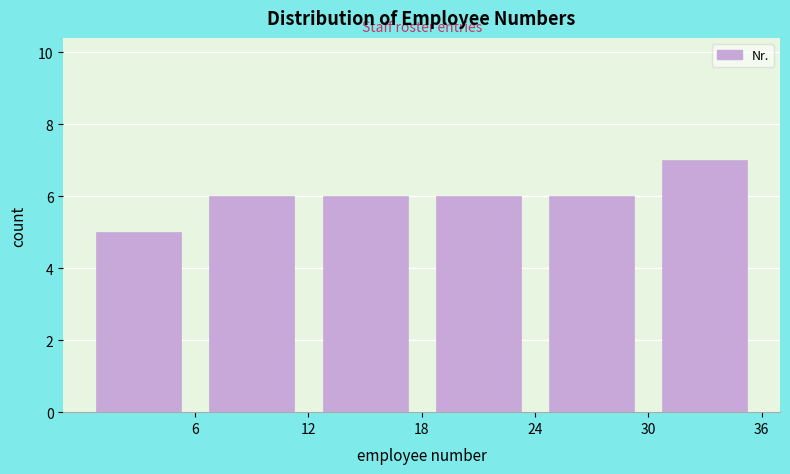

Reading left to right, list every bar in this chart as the range it spans on the x-axis followed by its height. The values are not printed on the chart, so give them approximately, as read against the axis.

0 to 6: 5
6 to 12: 6
12 to 18: 6
18 to 24: 6
24 to 30: 6
30 to 36: 7